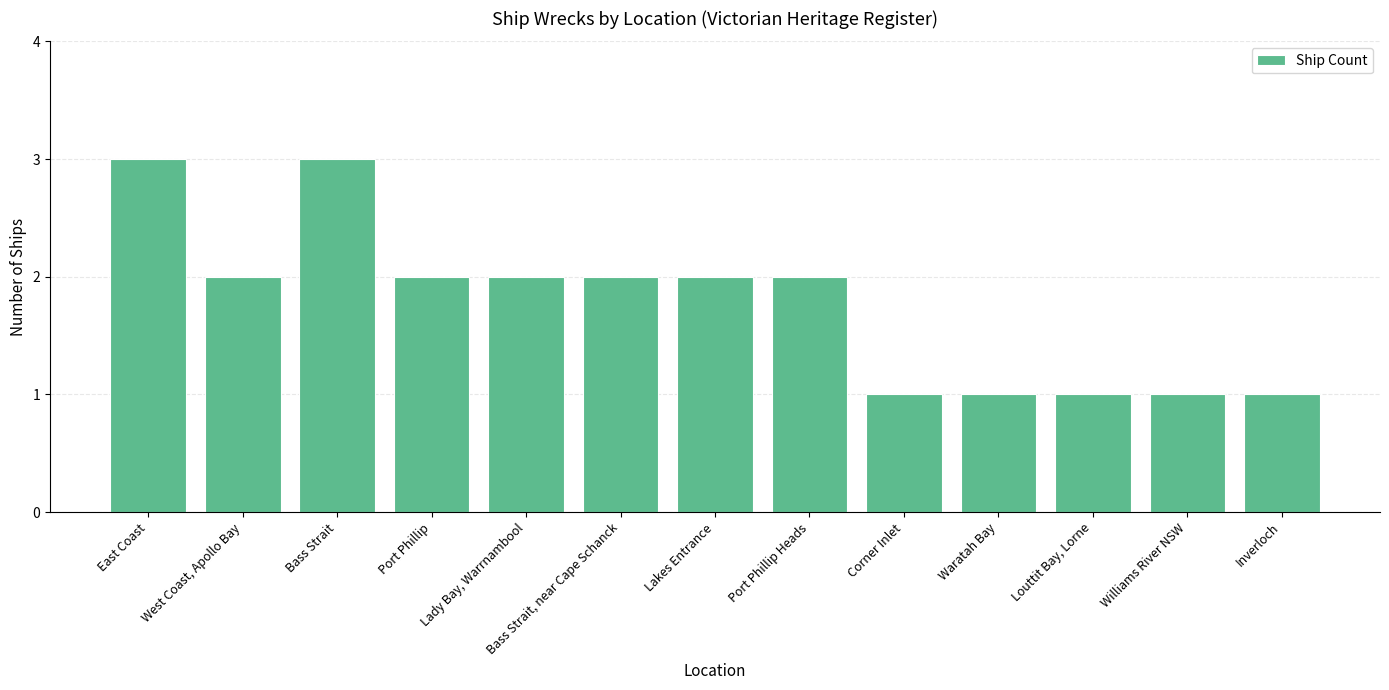

What is the maximum value shown in the chart?

3